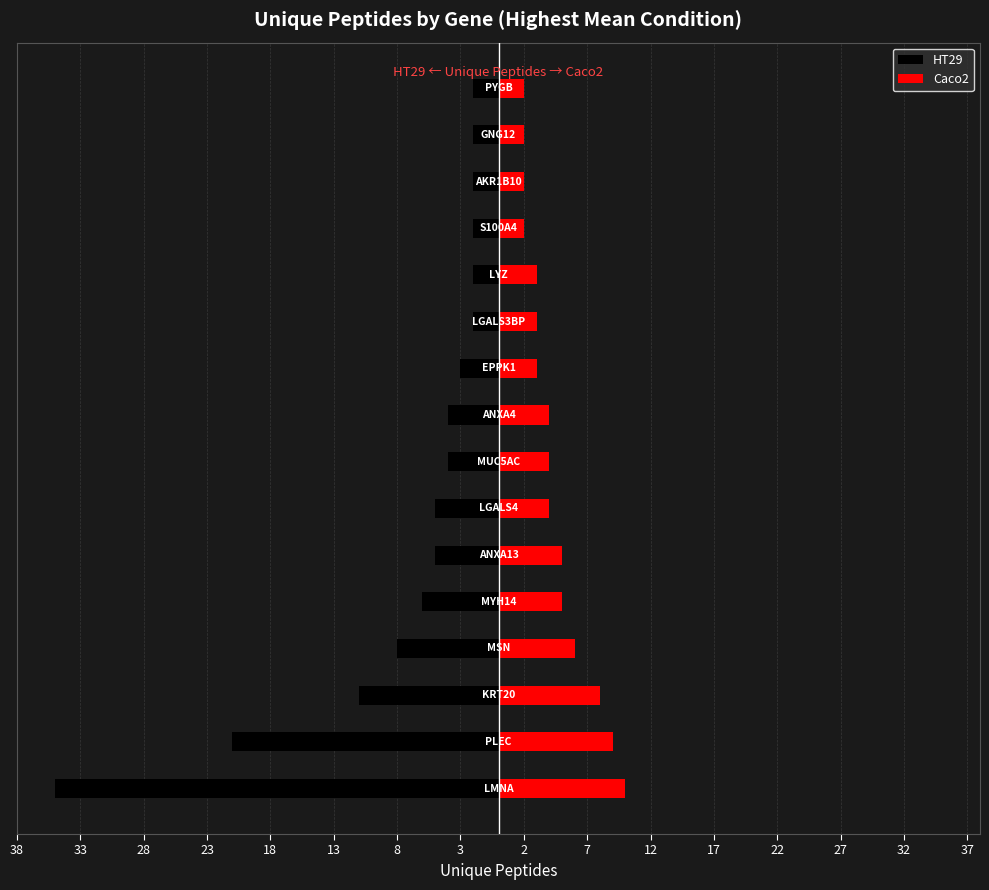

Between 22 and 37, which series saw the biggest shift?

HT29